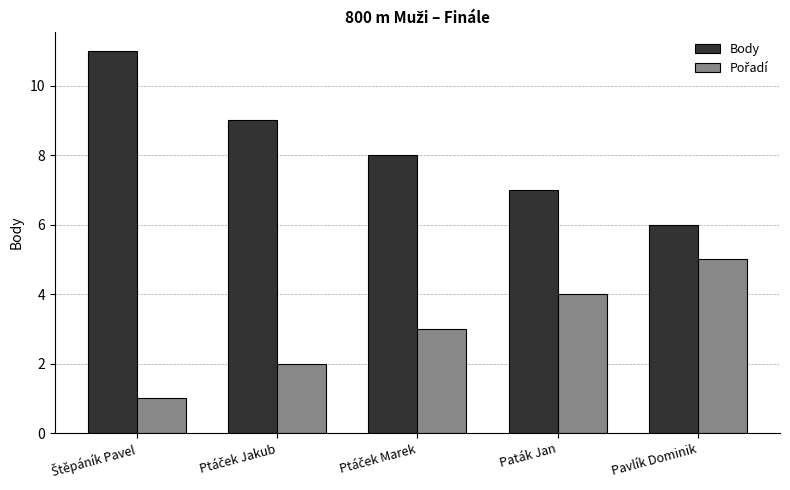

Which series has the largest total across all categories?

Body